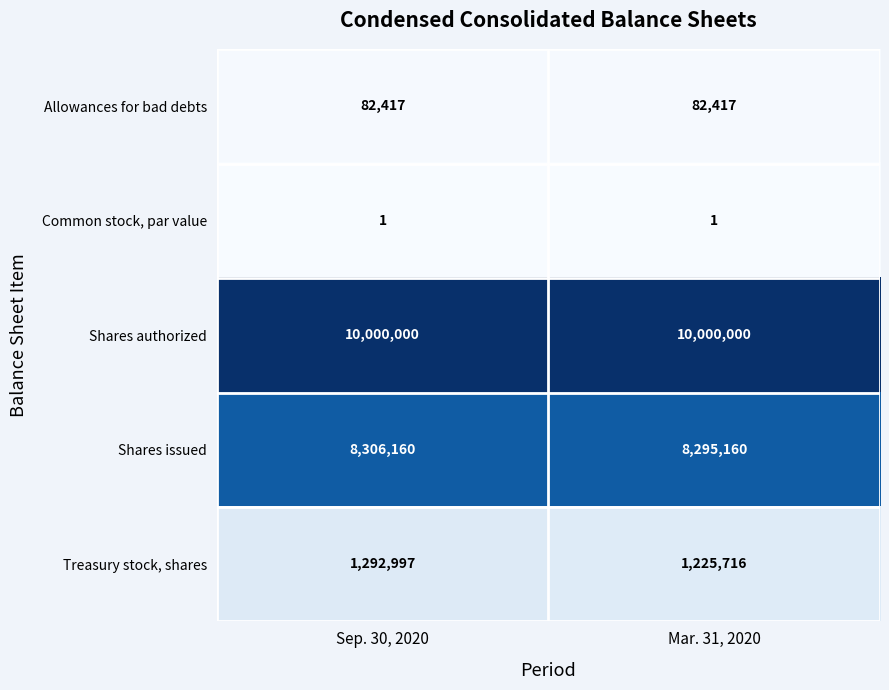

What is the spread (max minus min) of values at Mar. 31, 2020?

9999999